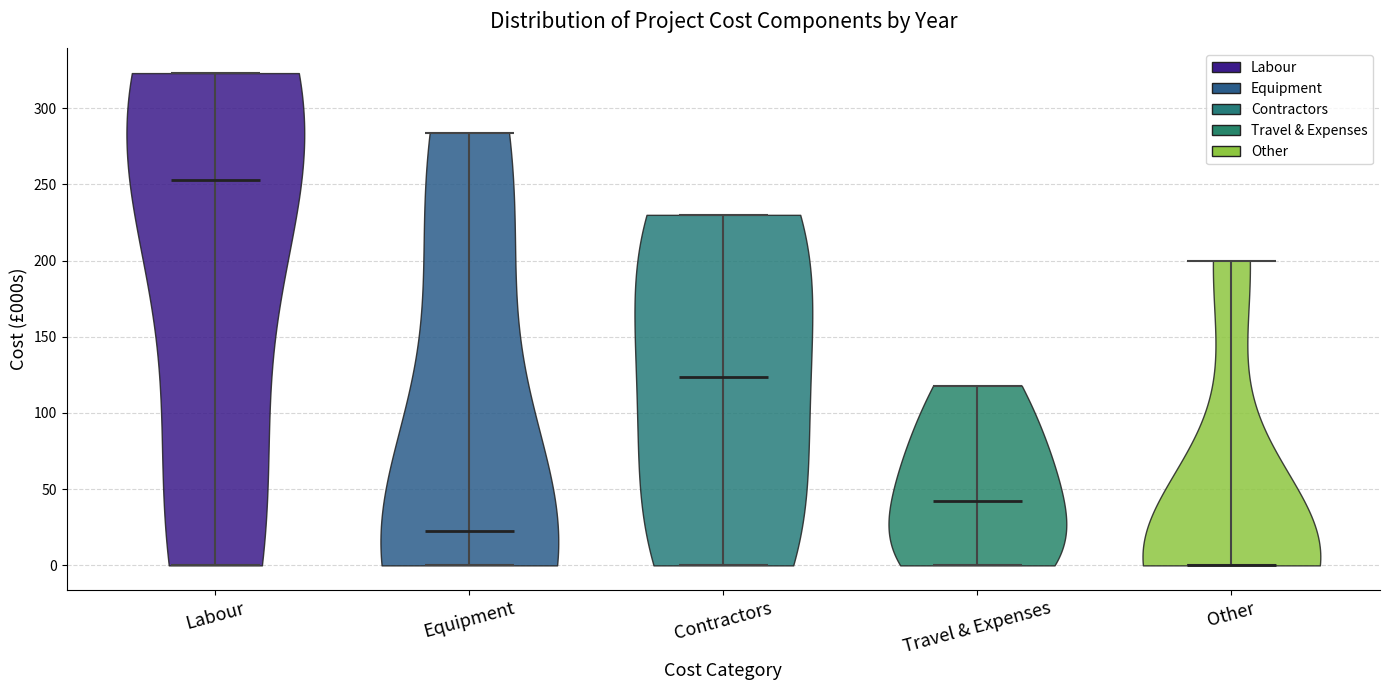

Reading left to right, read every violin against the y-axis: where its median line is, and the lowest and highest points it reaches. The values are not printed on the chart, so give them approximately, as read against the axis.

Labour: median line 255, lowest point 0, highest point 325
Equipment: median line 25, lowest point 0, highest point 285
Contractors: median line 125, lowest point 0, highest point 230
Travel & Expenses: median line 45, lowest point 0, highest point 120
Other: median line 0, lowest point 0, highest point 200